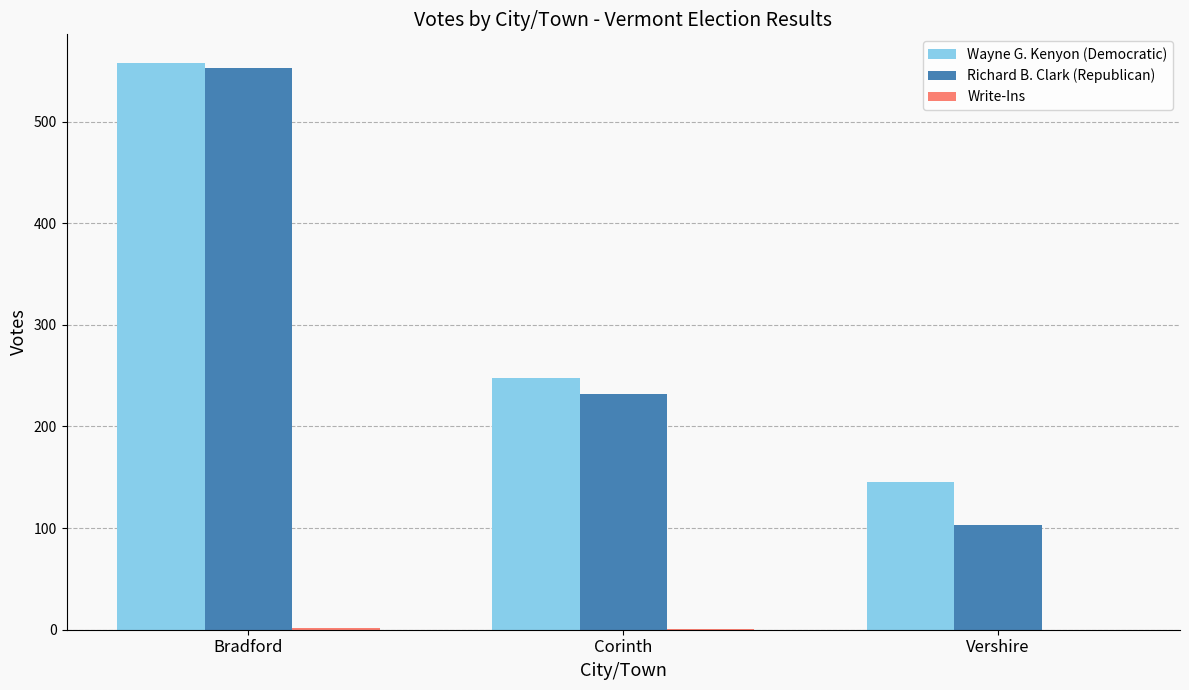

Where is Wayne G. Kenyon (Democratic) nearest to the value 351?

Corinth